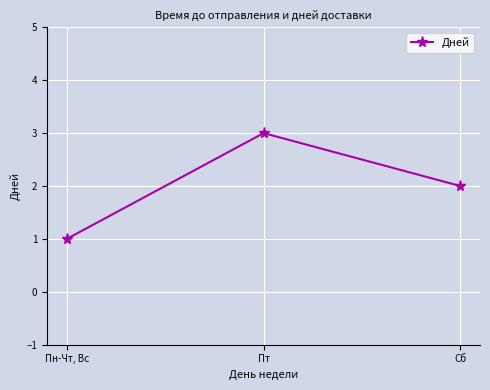

What is the ratio of the value at Пт to the value at Сб?

1.5